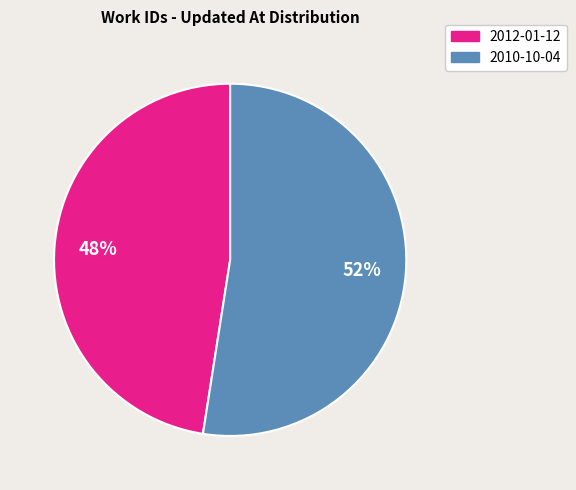

Do 2010-10-04 and 2012-01-12 together represent more than half of the pie?

Yes